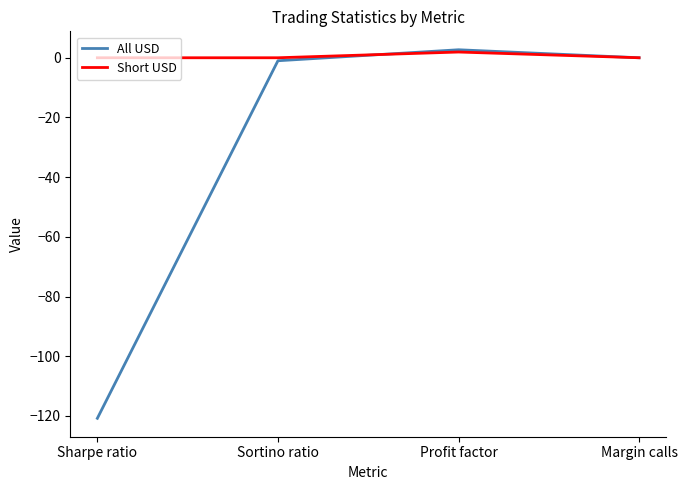

How many distinct data groups are displayed?

2